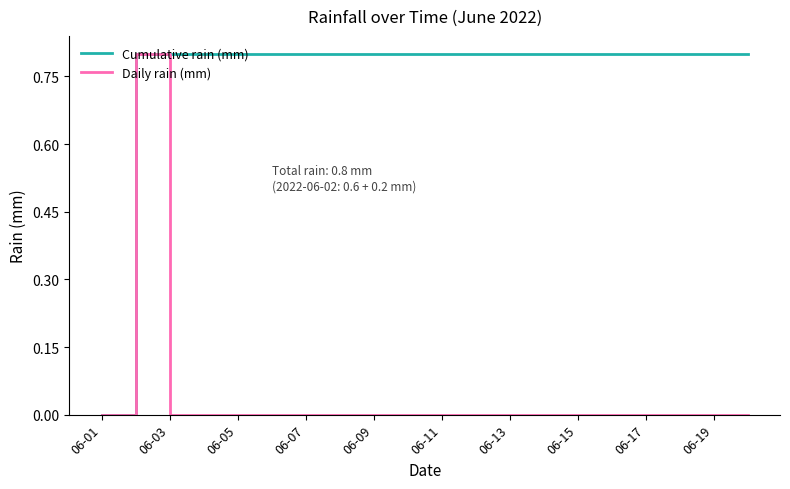

What is the maximum value for Daily rain (mm)?

0.8